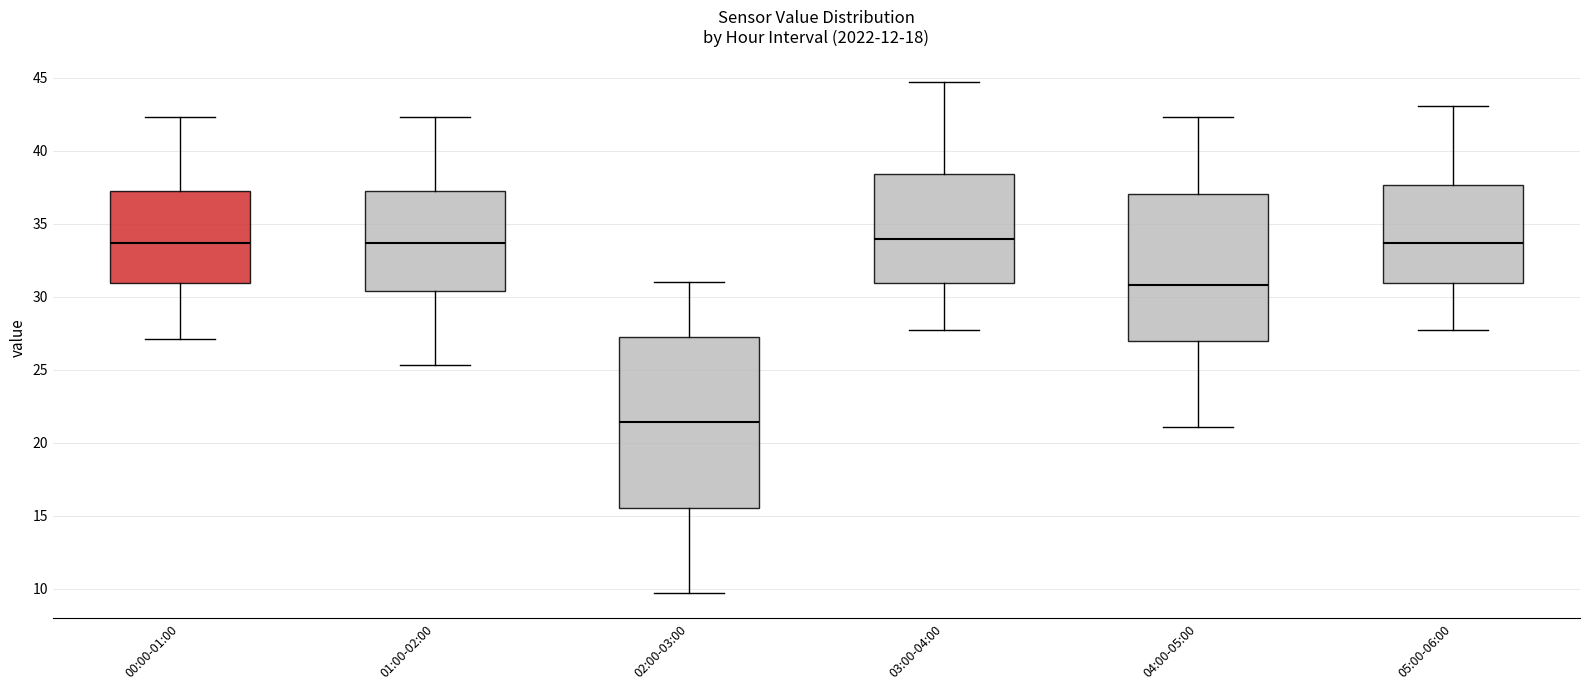

Comparing the boxes themselves (not the whiskers), which one is the tallest?

02:00-03:00